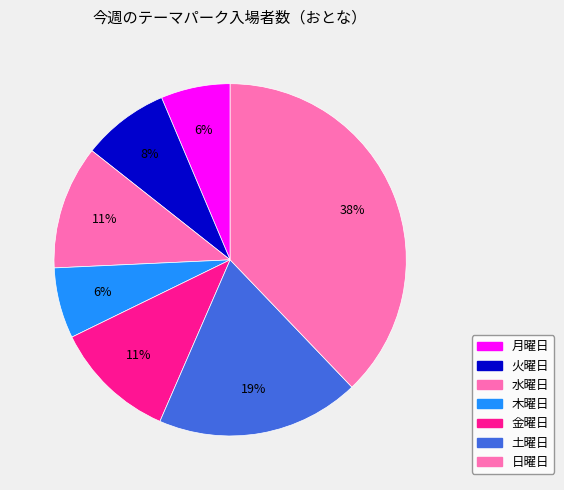

Which category has the biggest portion of the pie?

日曜日